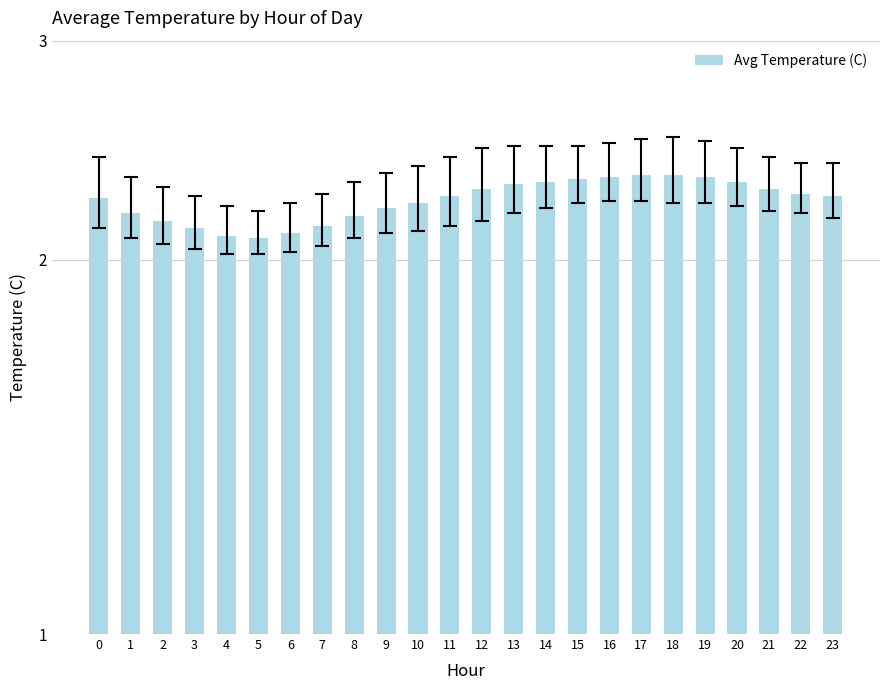

Reading left to right, list all the values displayed in this chart.

2.2	2.2	2.1	2.1	2.1	2.1	2.1	2.1	2.2	2.2	2.2	2.2	2.3	2.3	2.3	2.3	2.3	2.3	2.3	2.3	2.3	2.3	2.3	2.2